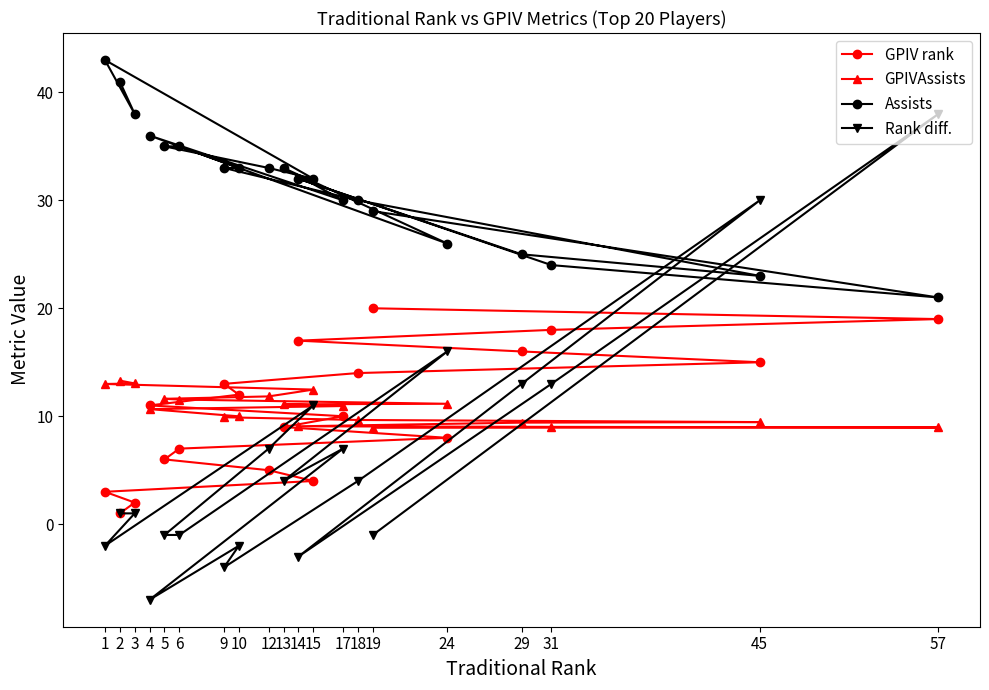

True or false: GPIVAssists and Assists intersect in this chart.

False